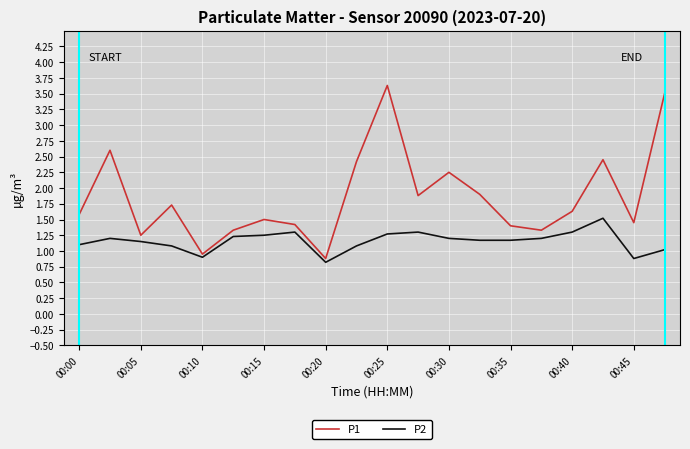

True or false: P1 and P2 cross at least once.

False